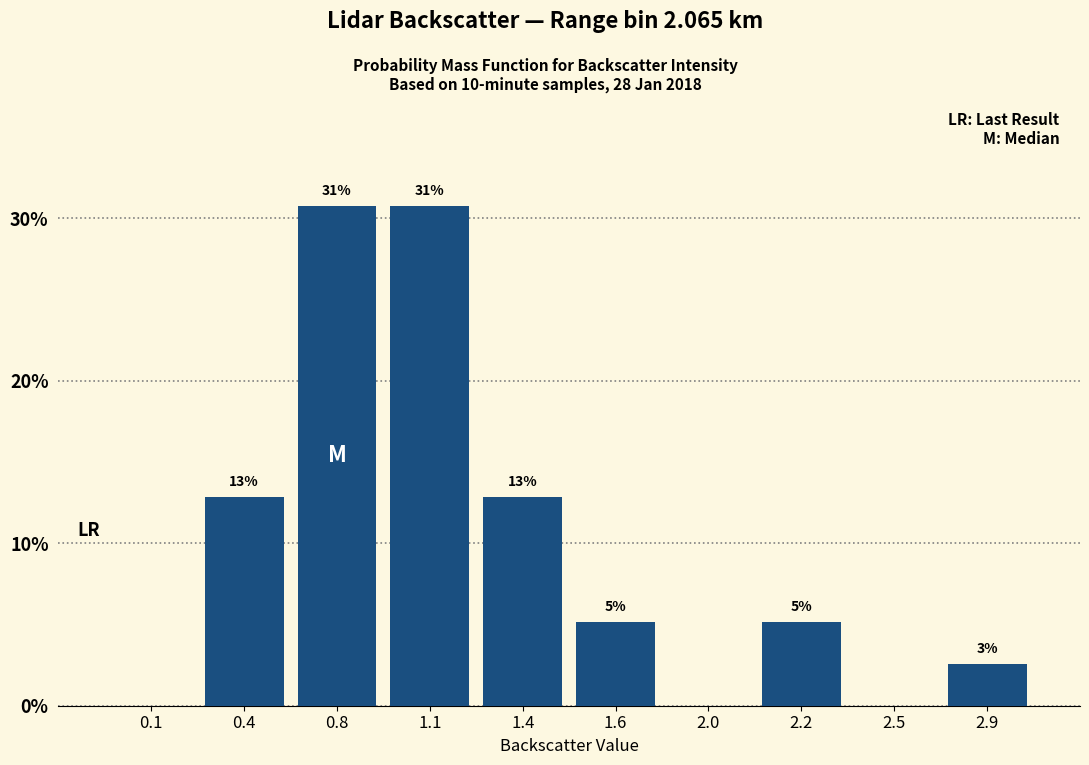

Are the bars horizontal?

No